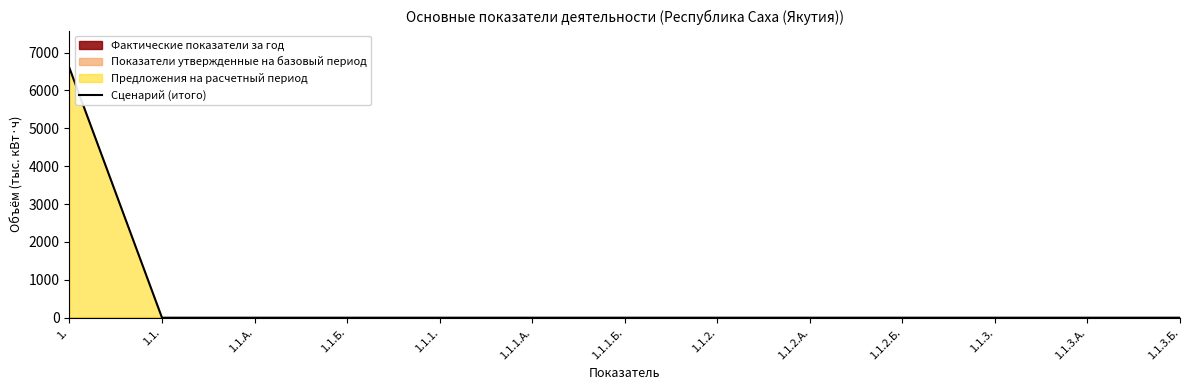

Reading right to left, list all the values displayed in this chart.

1.1.3.Б.=0	1.1.3.А.=0	1.1.3.=0	1.1.2.Б.=0	1.1.2.А.=0	1.1.2.=0	1.1.1.Б.=0	1.1.1.А.=0	1.1.1.=0	1.1.Б.=0	1.1.А.=0	1.1.=0	1.=6592